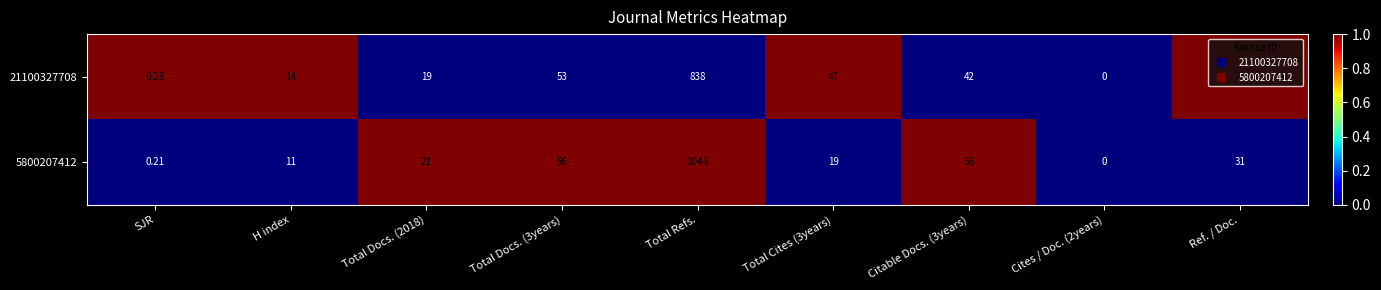

How many series are shown in this chart?

2